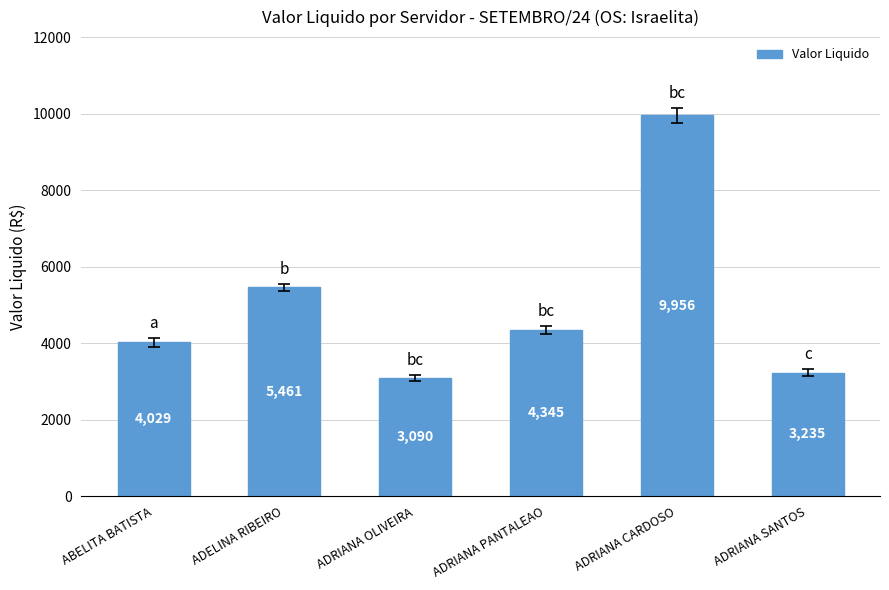

Which has a higher value, ADRIANA OLIVEIRA or ABELITA BATISTA?

ABELITA BATISTA